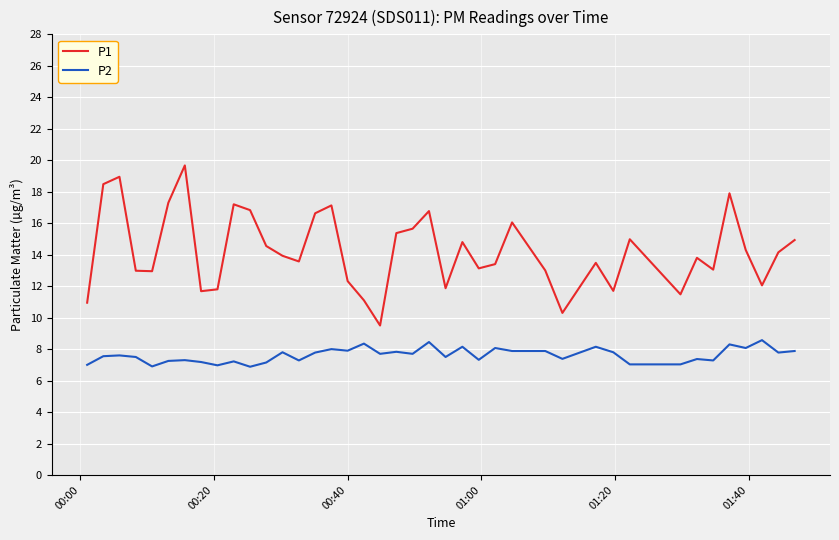

Which series has the widest spread of values?

P1